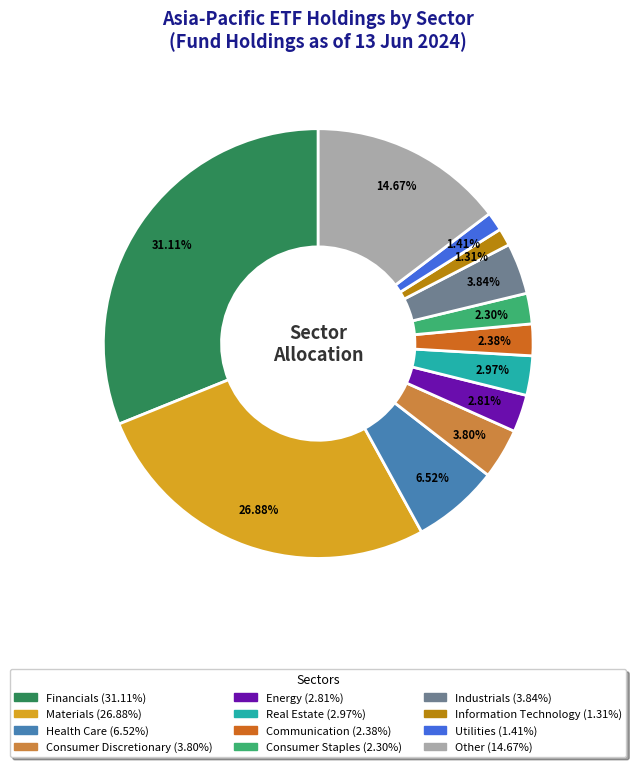

To the nearest percent, what percentage of the pie is Information Technology?

1%